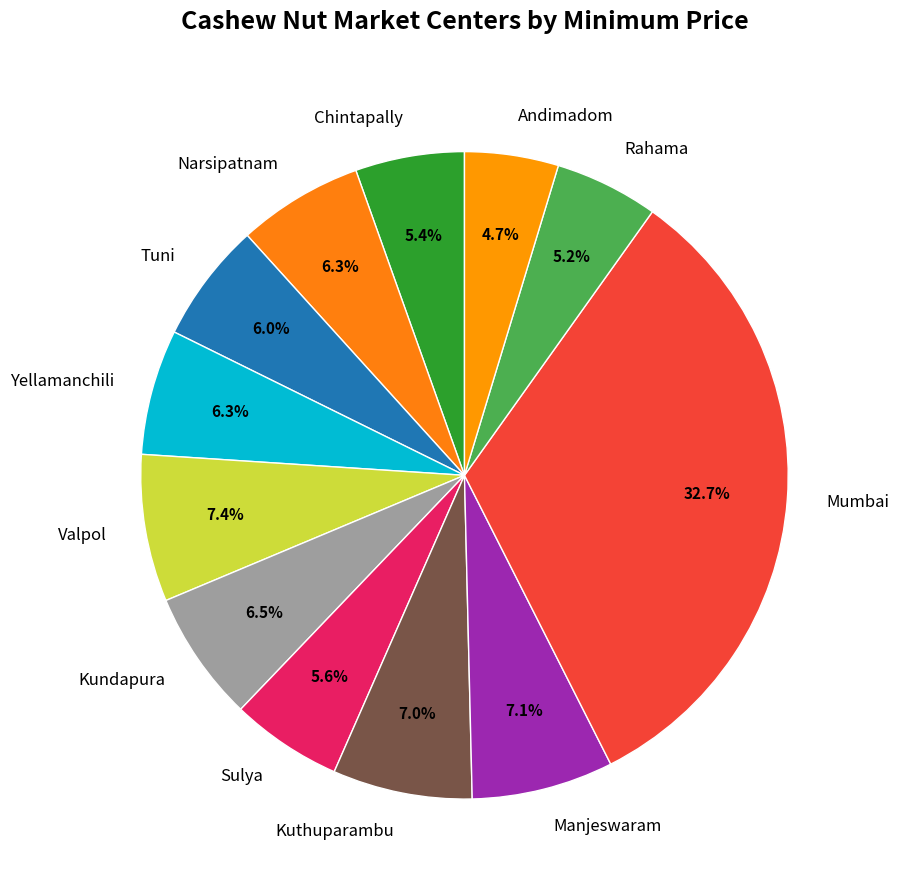

What is the largest slice in the pie chart?

Mumbai